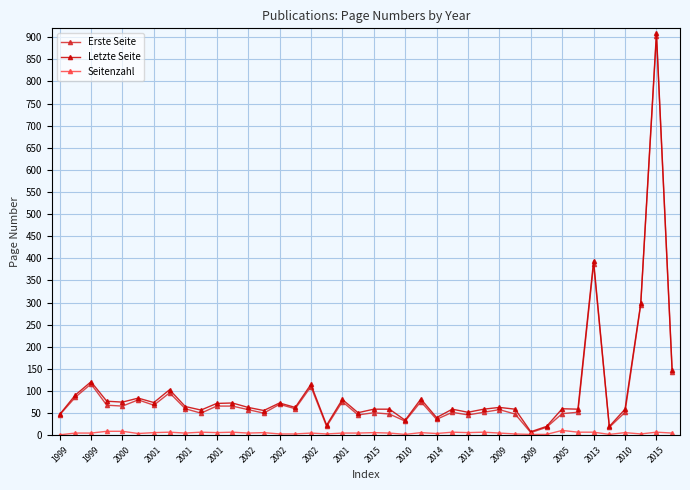

Which series has the widest spread of values?

Letzte Seite